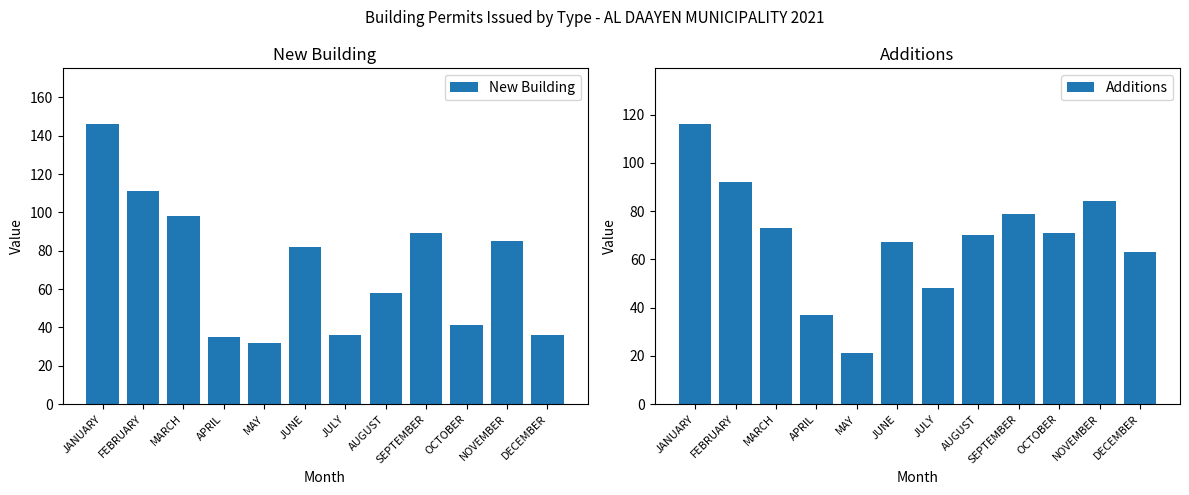

At which category does the chart reach its minimum across all series?

MAY